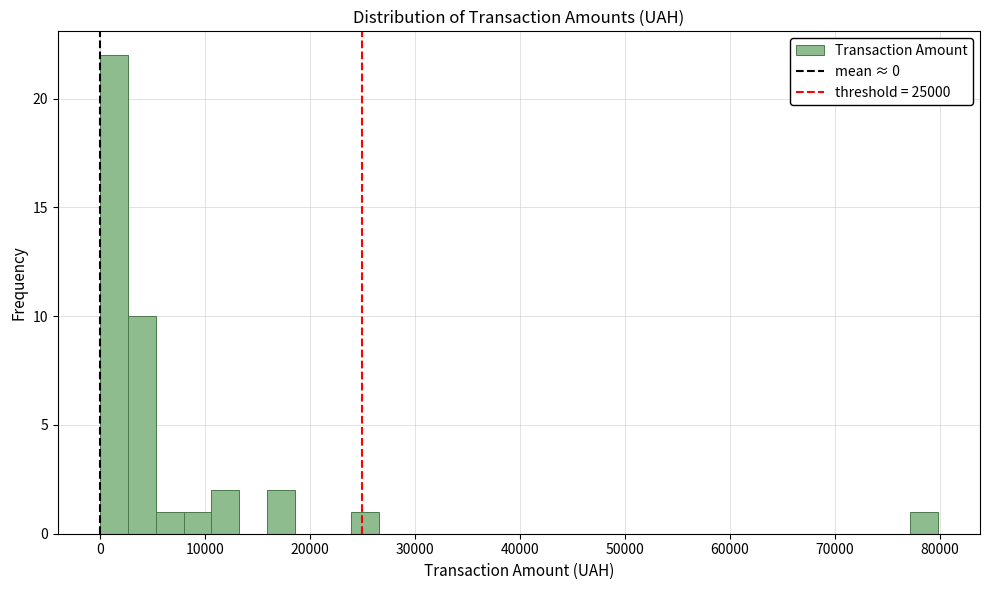

Around what value on the x-axis is the tallest bar? Give the approximate position of its centre, as read against the axis.

1000